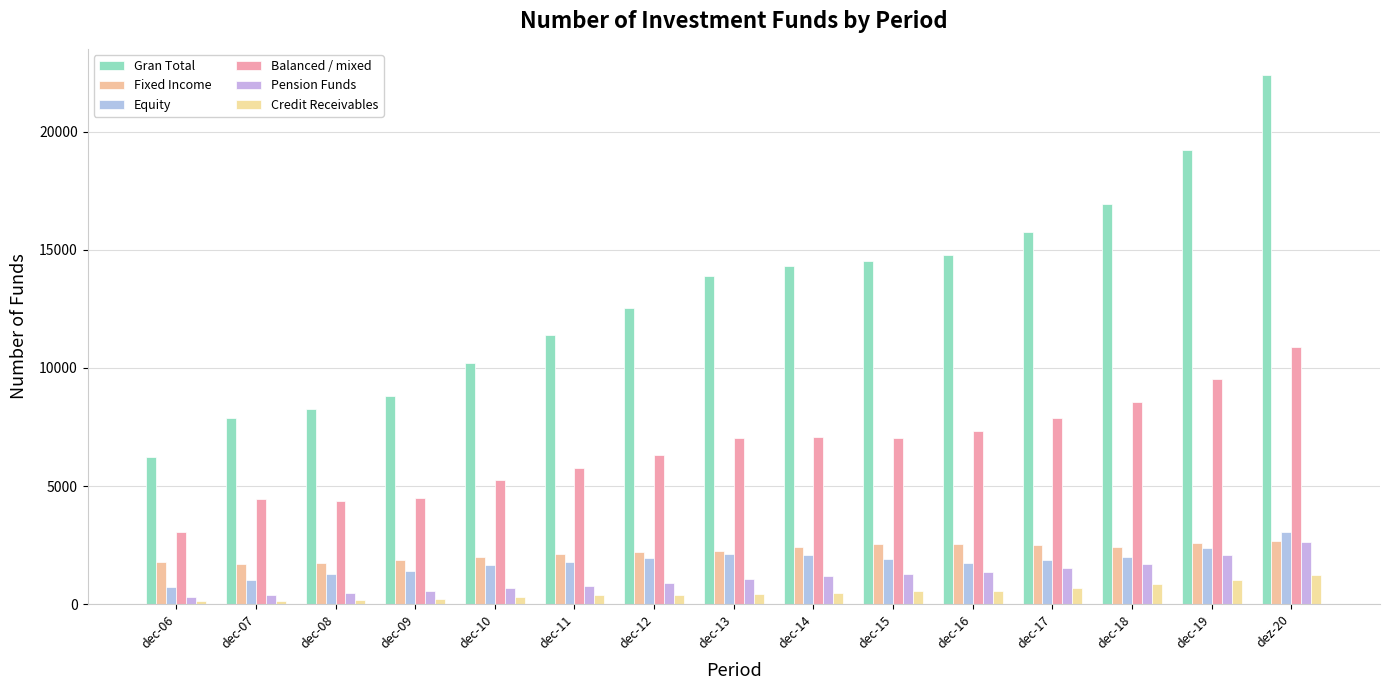

How many distinct data groups are displayed?

6